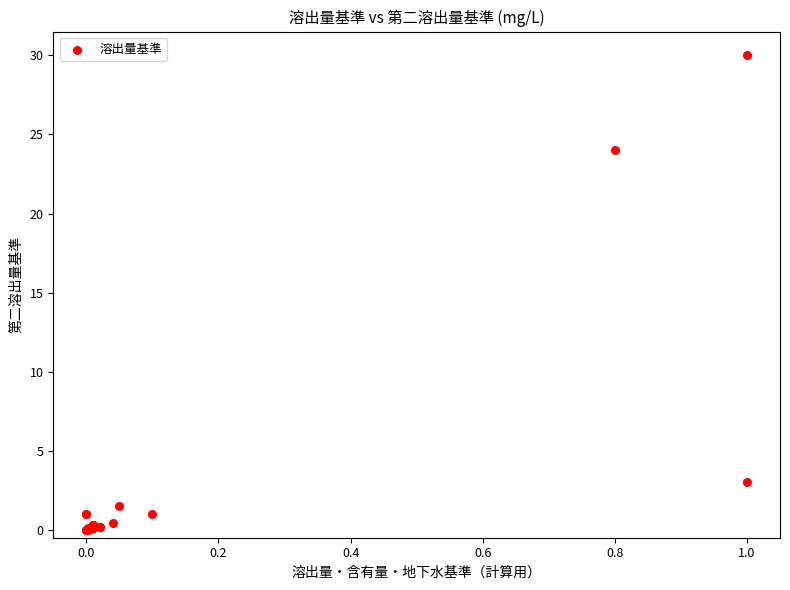

What Y value in the scatter plot is closest to 15?

24.0